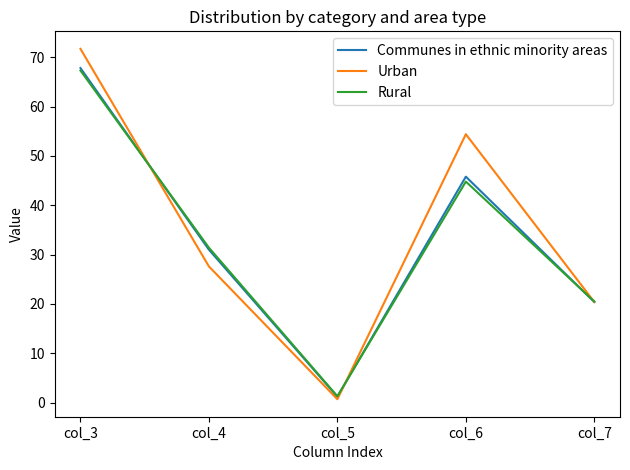

List the labels in order of Rural value, largest first.

col_3, col_6, col_4, col_7, col_5